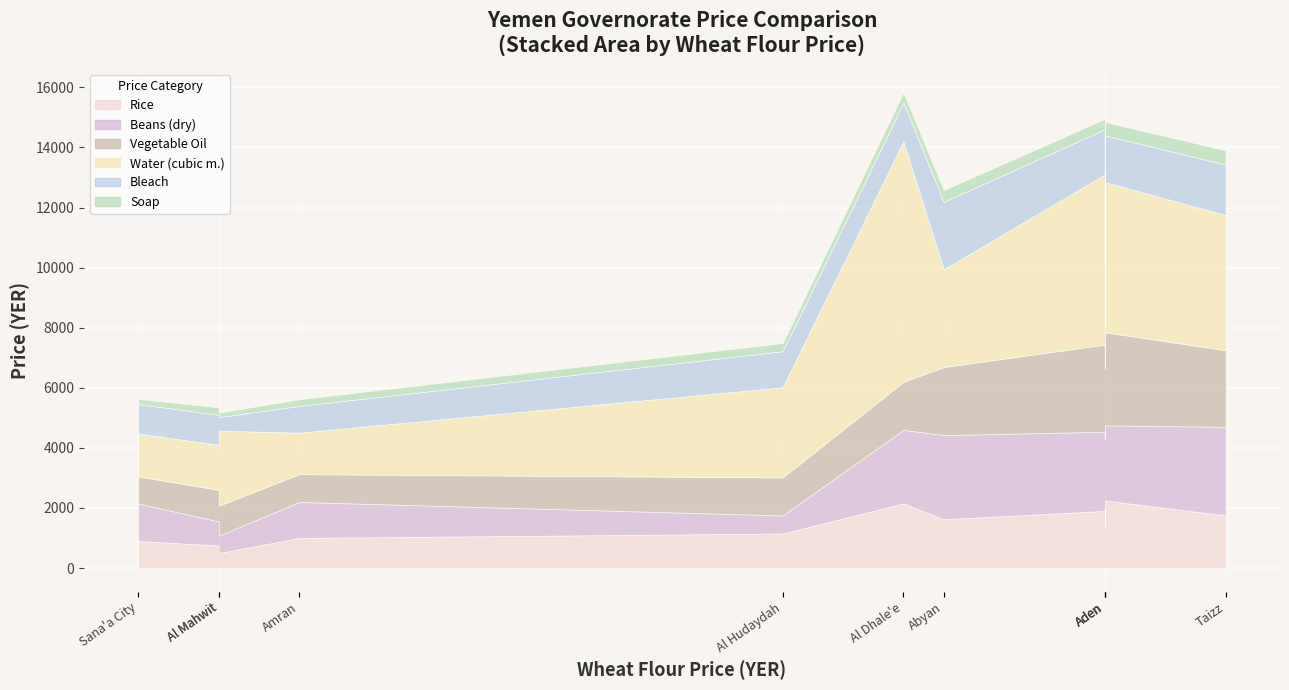

True or false: calc_price_vegetable_oil has more than 0 interior local peaks.

True